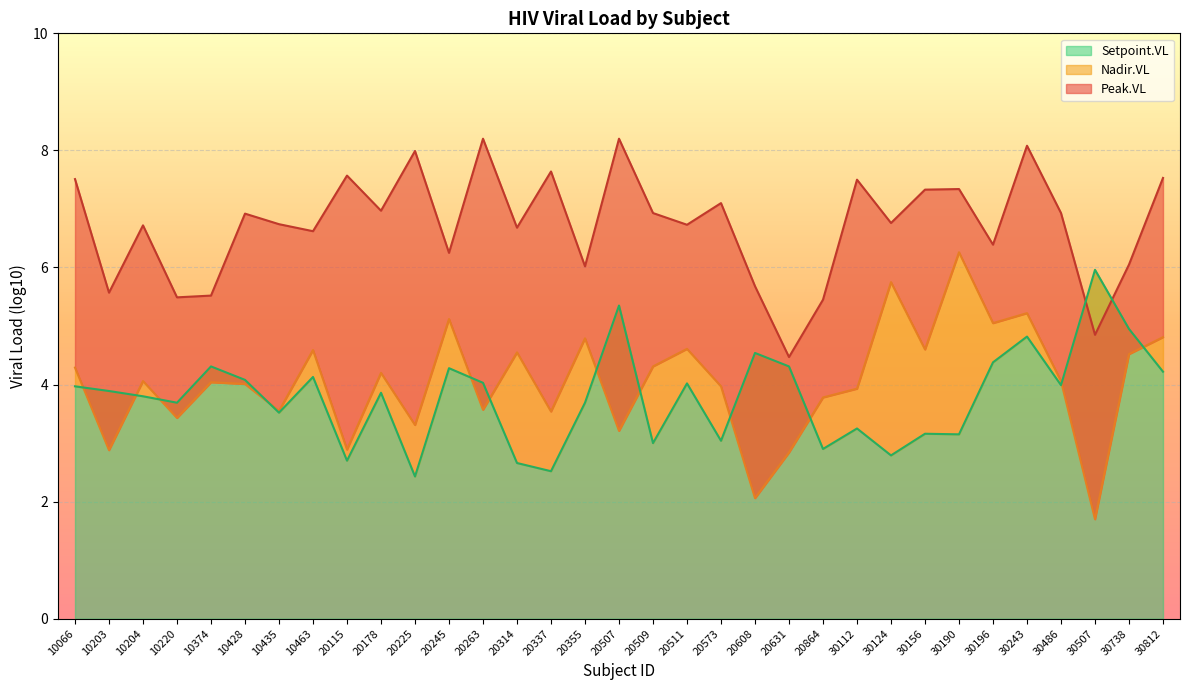

Which series has the widest spread of values?

Nadir.VL